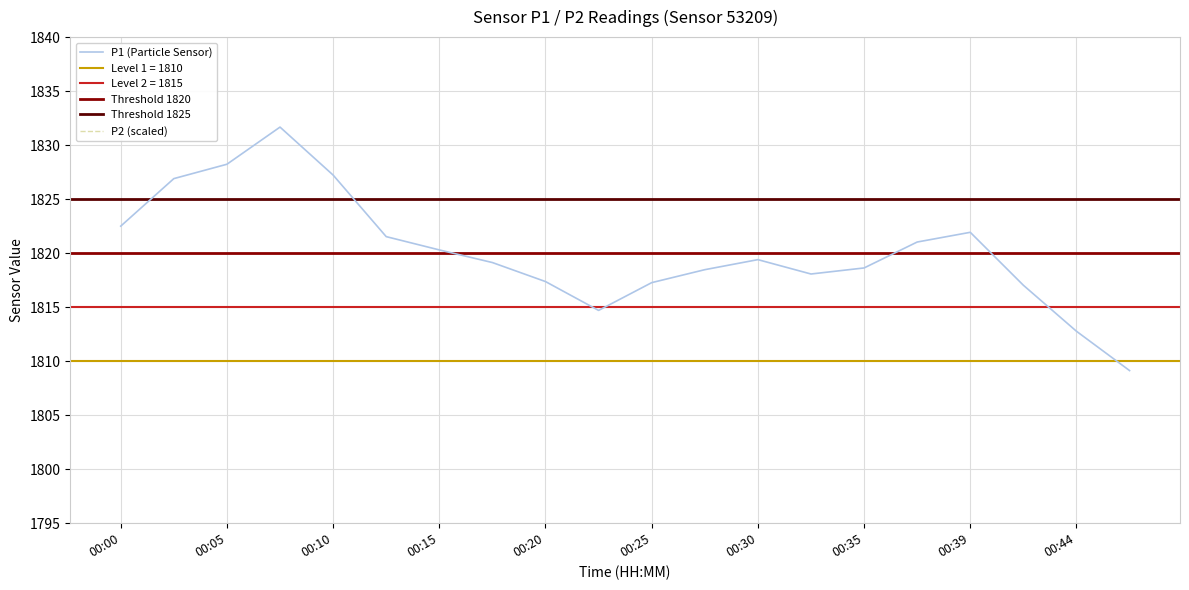

At which category does the chart reach its minimum across all series?

00:47